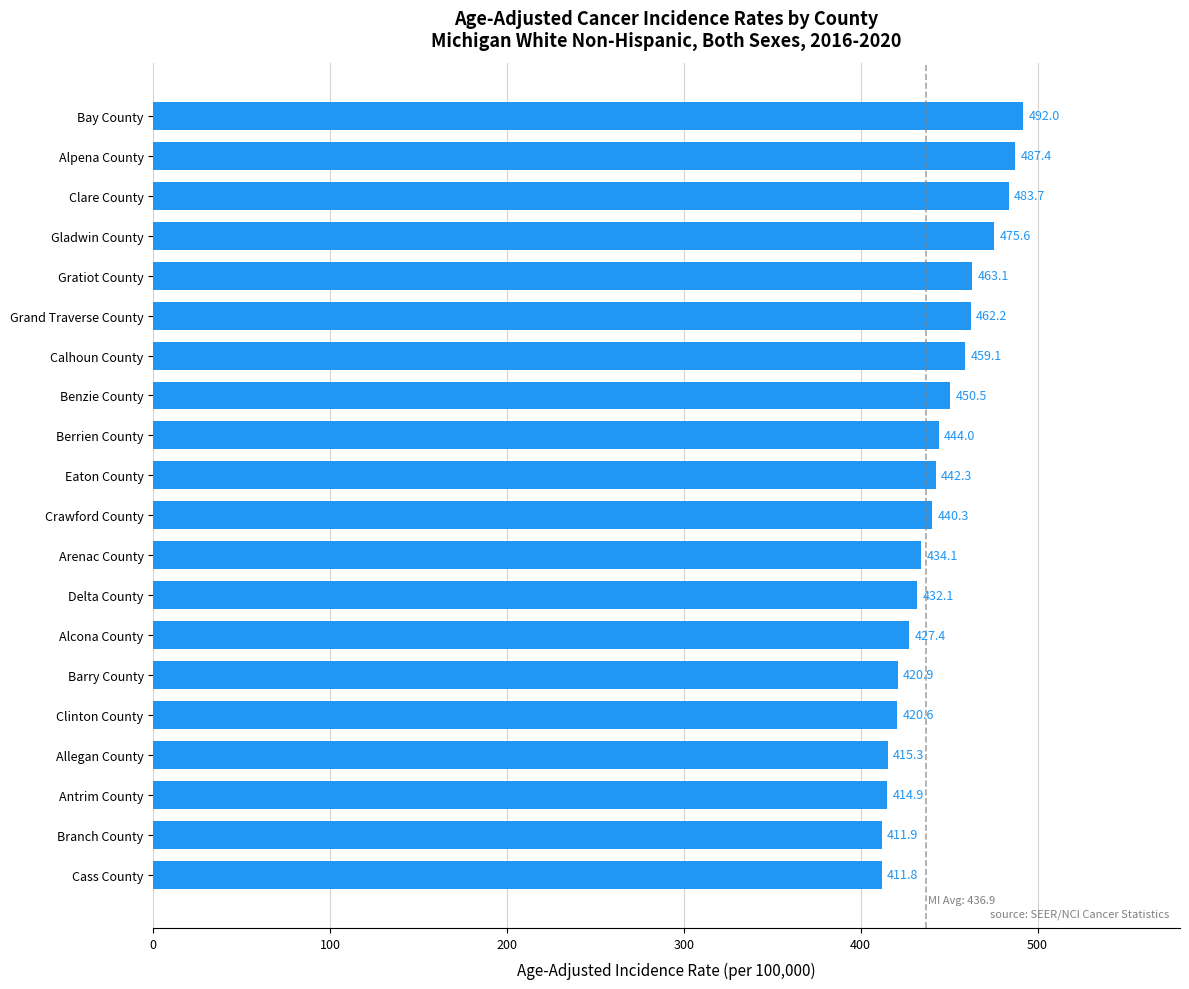

Between Branch County and Crawford County, which is larger?

Crawford County